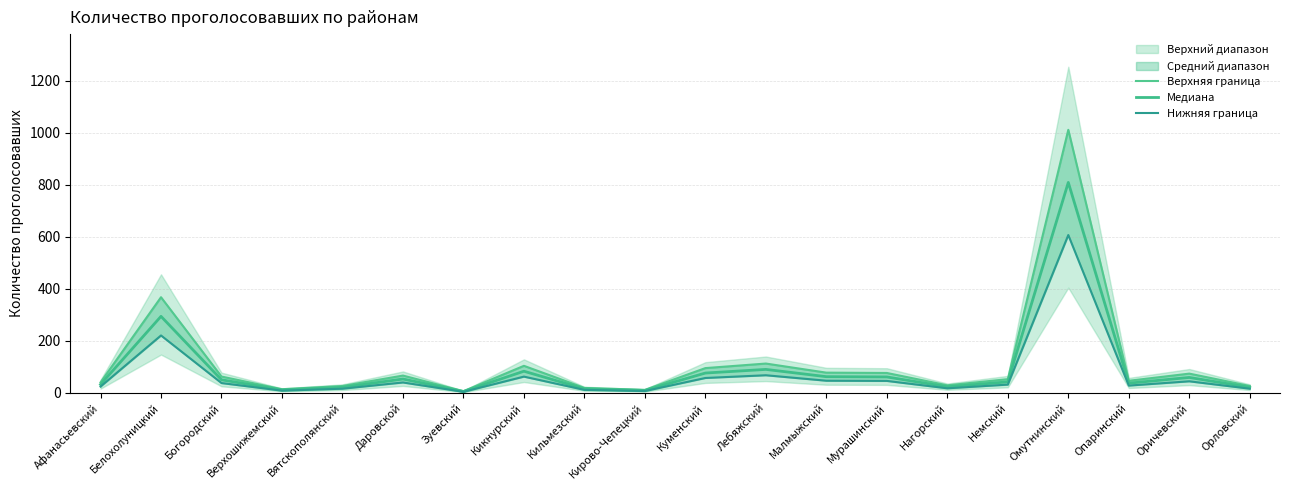

True or false: Верхняя граница and Медиана intersect in this chart.

False